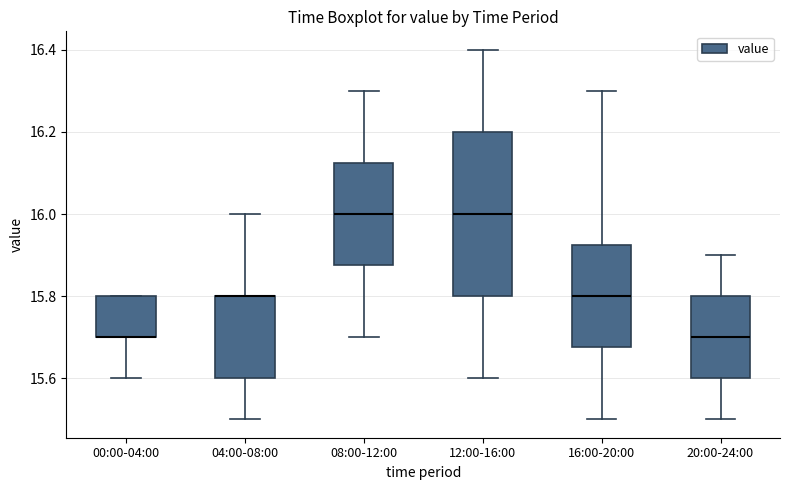

Comparing the boxes themselves (not the whiskers), which one is the tallest?

12:00-16:00